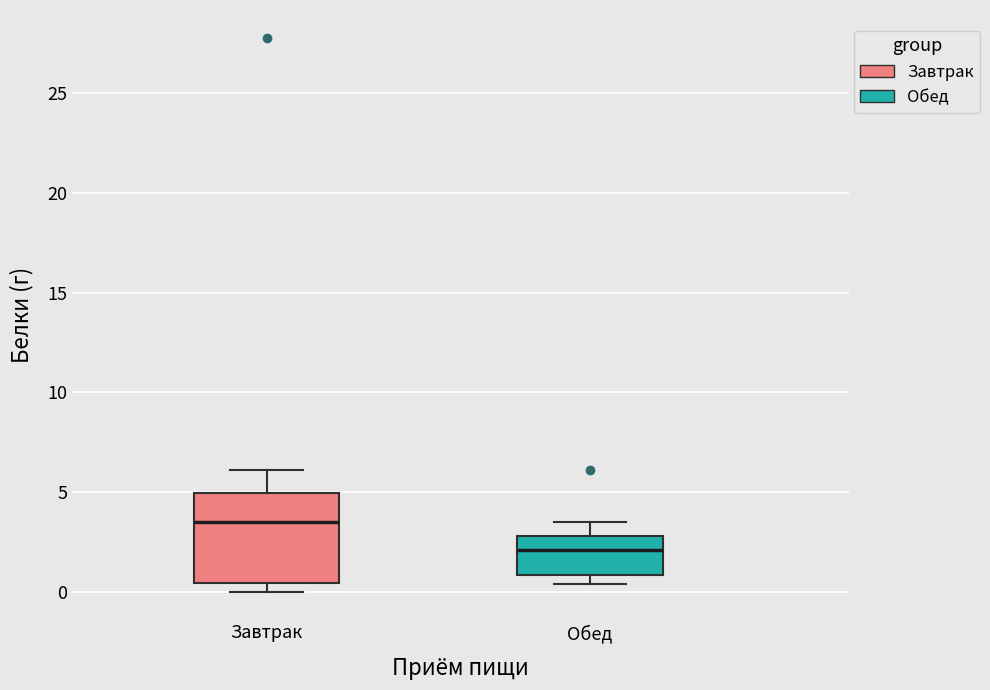

Reading left to right, transcribe this box plot: for each box, give where its median line is, the range the box spans, and where its two whiskers end, as read against the y-axis. The values are not printed on the chart, so give them approximately, as read against the axis.

Завтрак: median 3.5, box 0.5 to 5.0, whiskers 0.0 to 6.0
Обед: median 2.0, box 1.0 to 3.0, whiskers 0.5 to 3.5